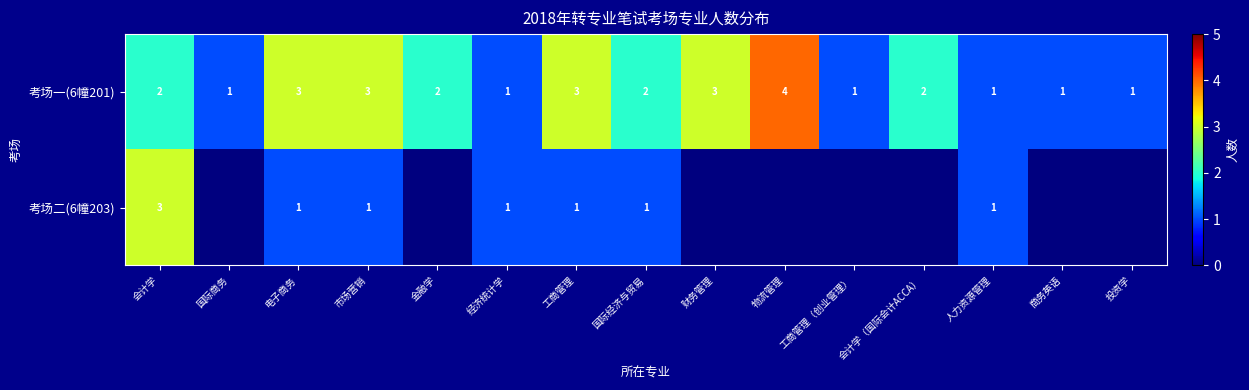

How many values in the 考场一(6幢201) series are below 2?

6